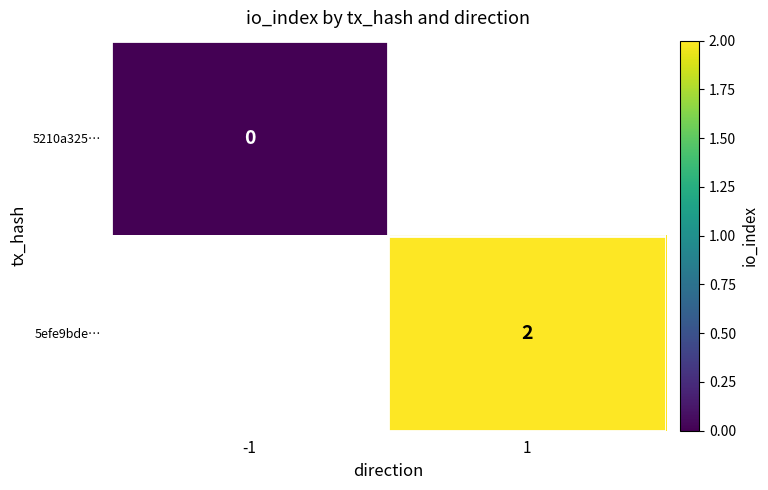

Is the value of 5210a325… at -1 greater than the value of 5efe9bde… at 1?

No